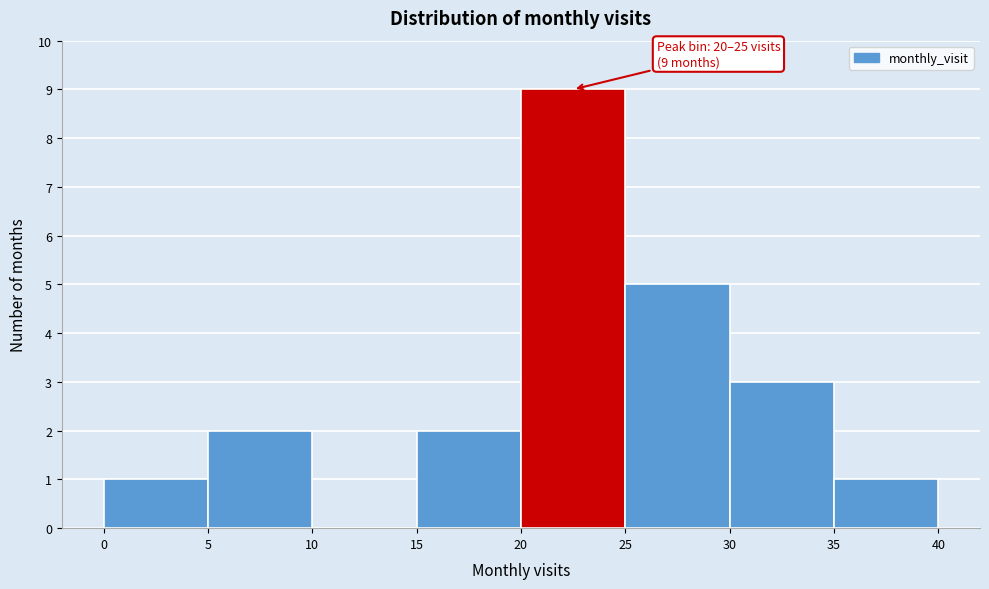

Over which range of the x-axis is the bar tallest?

20 to 25